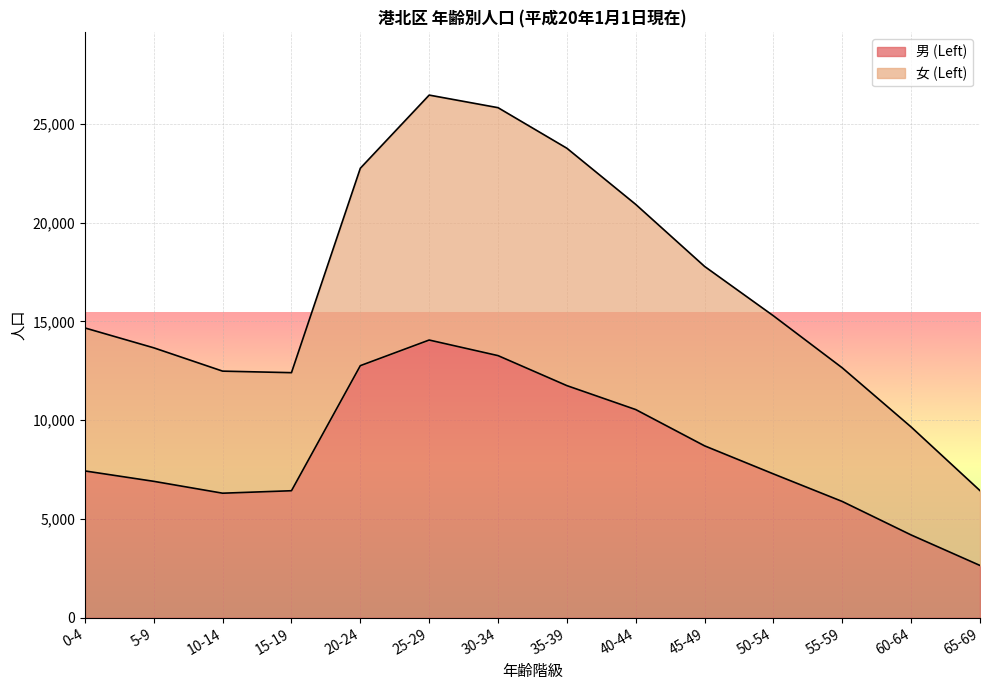

Does the chart display data point markers on the line(s)?

No